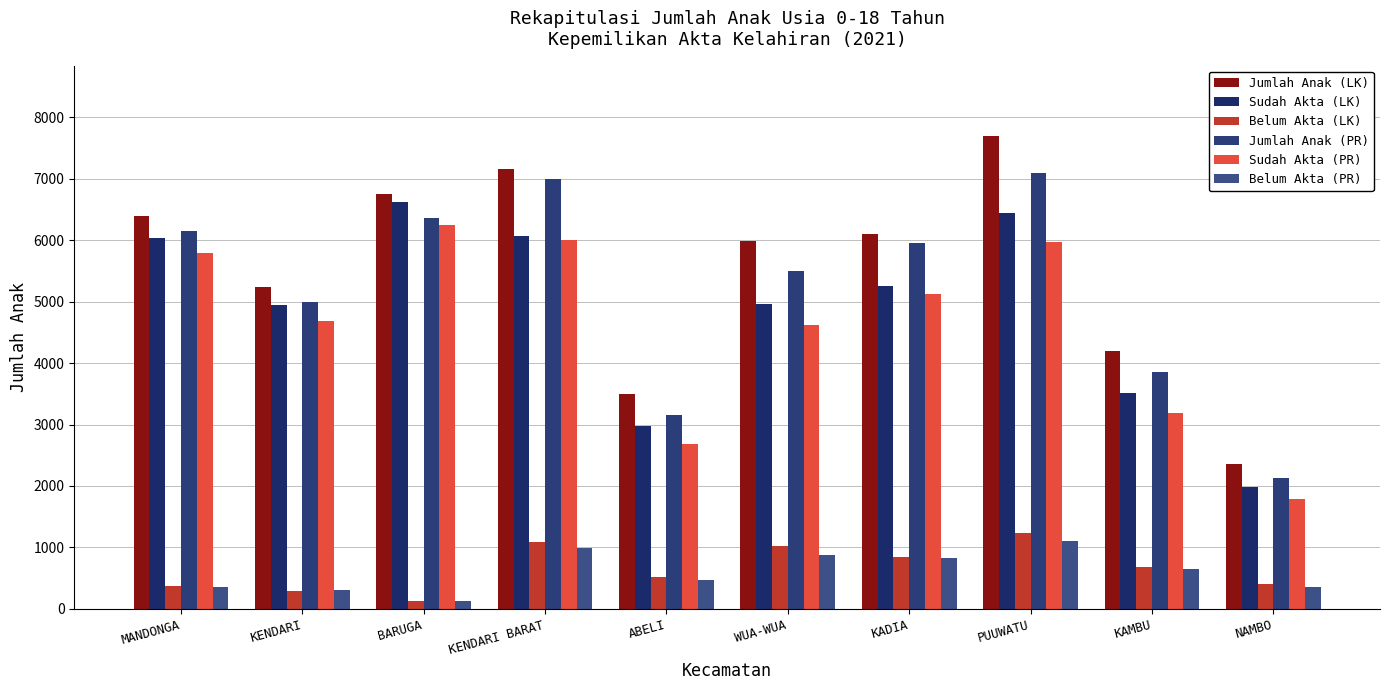

At which category does the chart reach its minimum across all series?

BARUGA